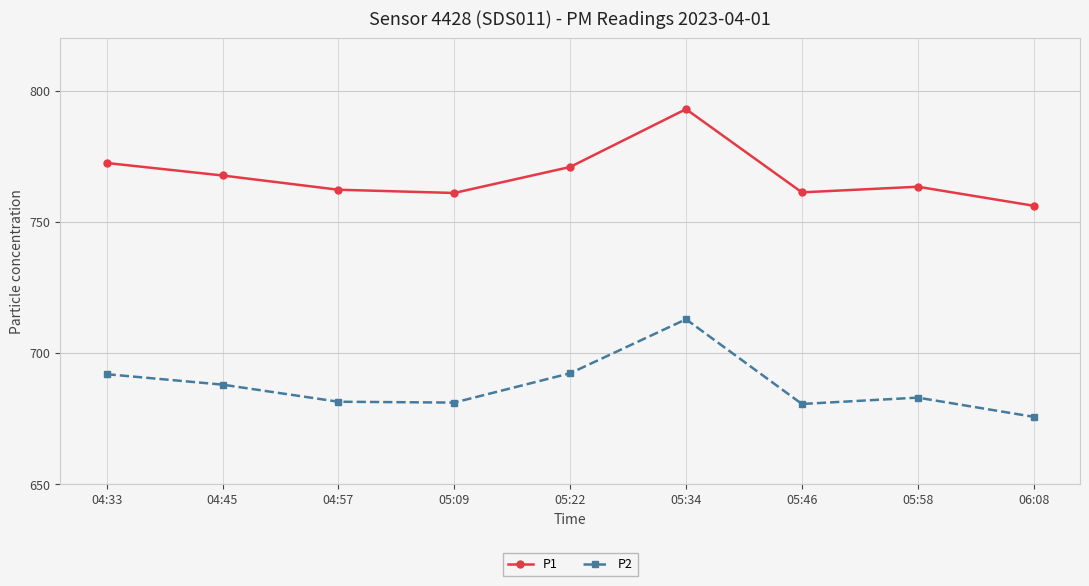

What is the difference between the P1 values at 04:57 and 04:33?

10.2